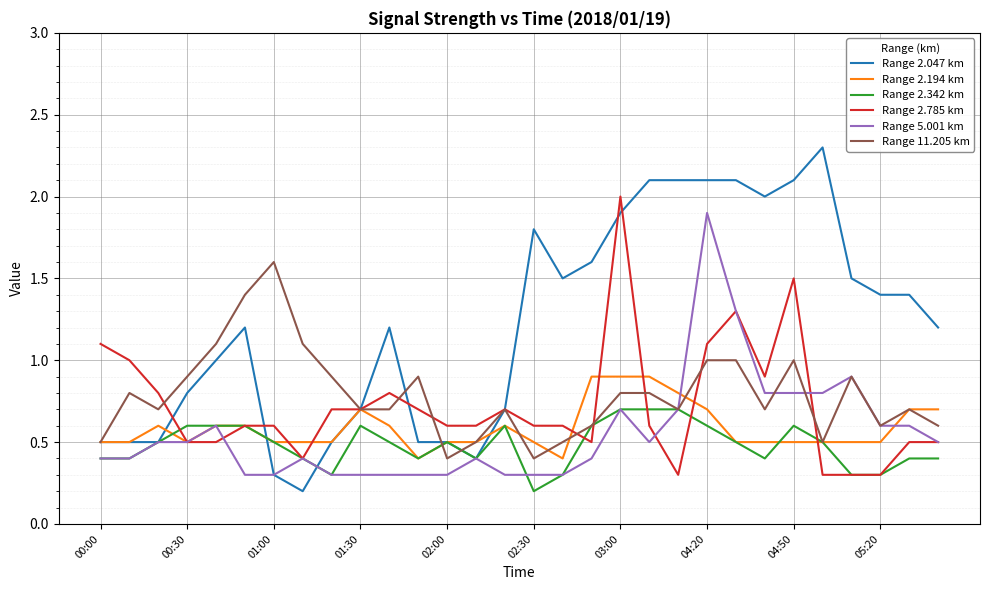

Which series has the widest spread of values?

Range 2.047 km